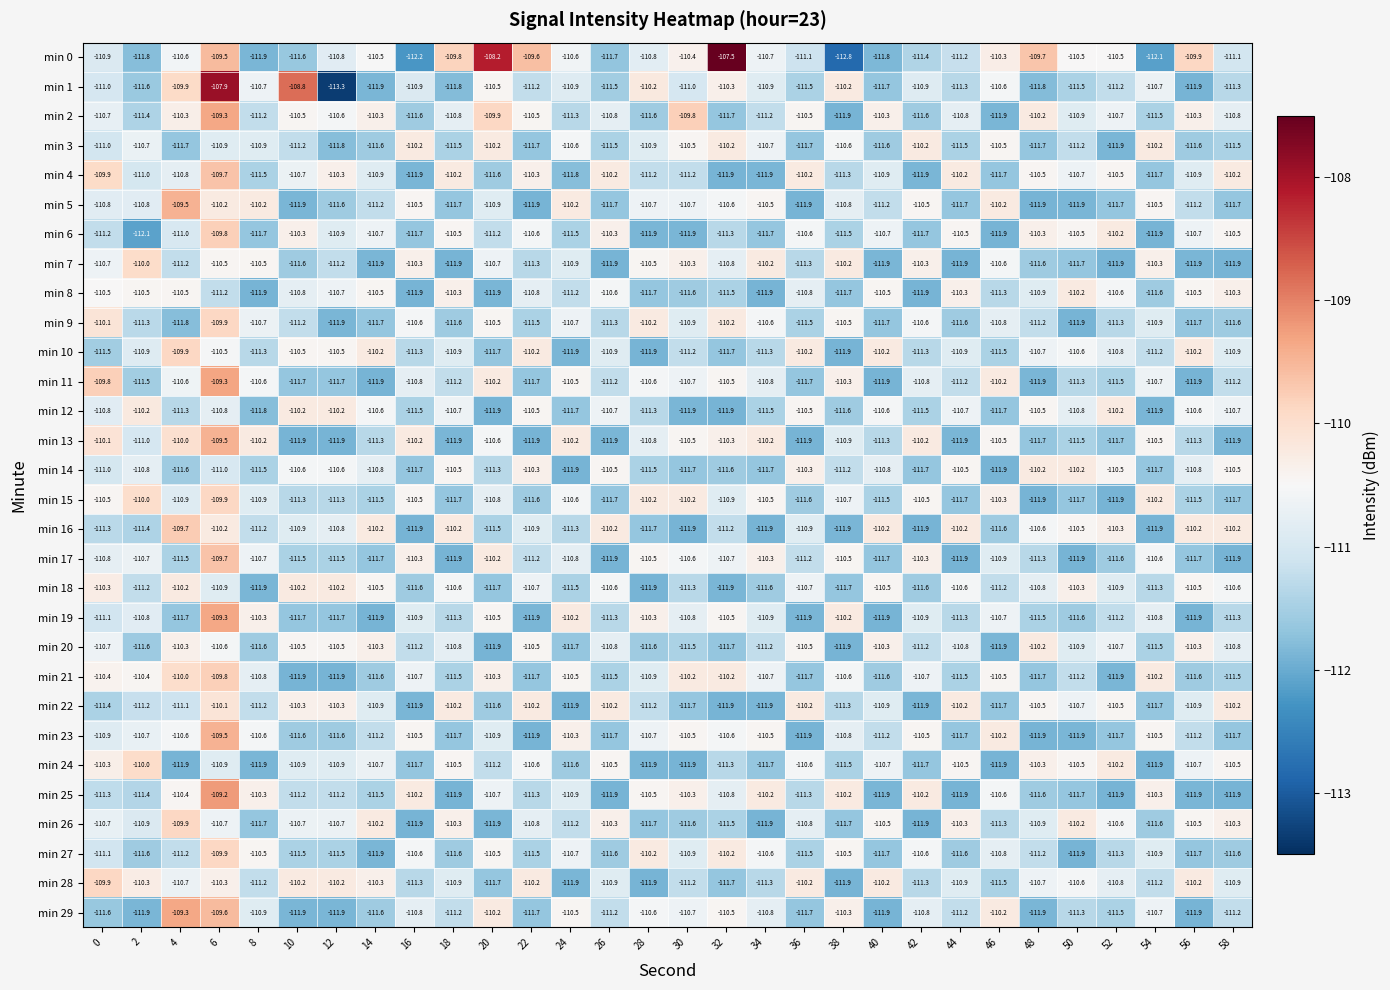

What is the average value of the min 8 series?

-111.0